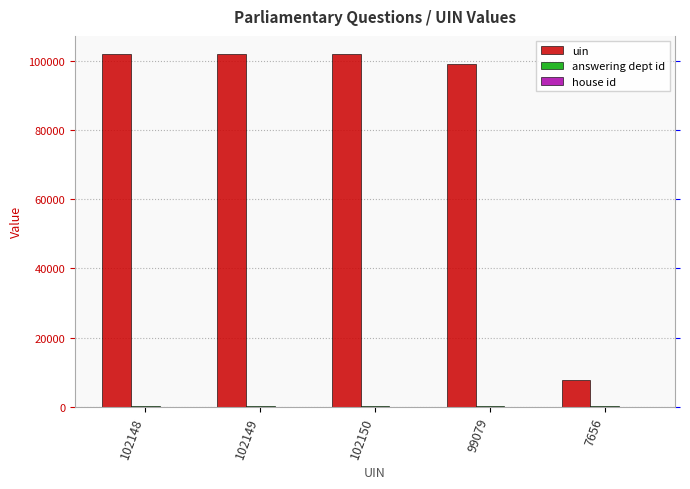

The value of house id at 102150 is 1. True or false?

True